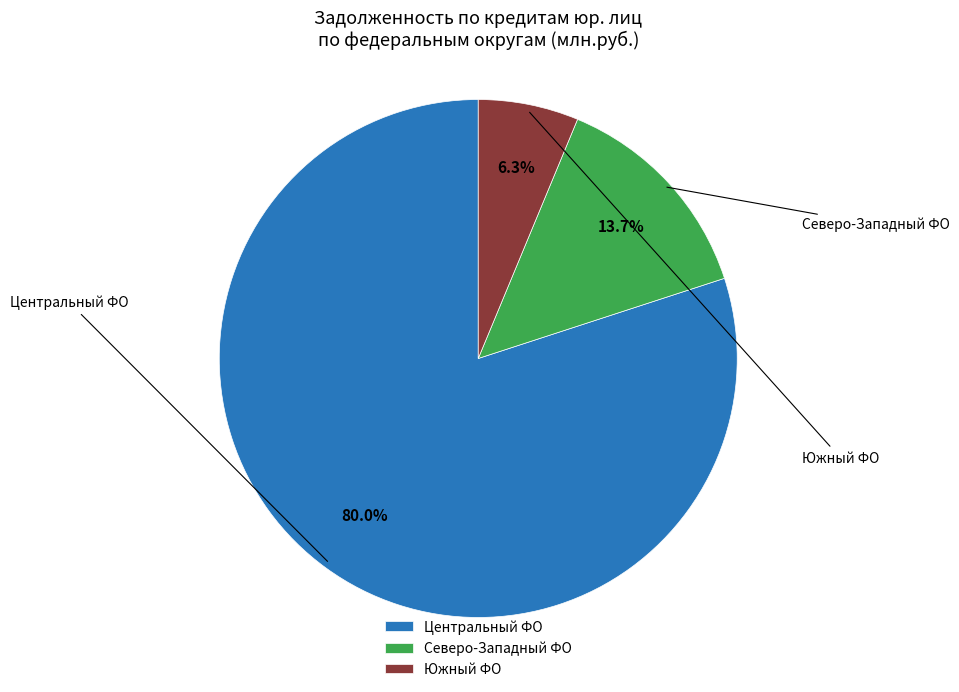

Between Северо-Западный ФО and Центральный ФО, which is larger?

Центральный ФО